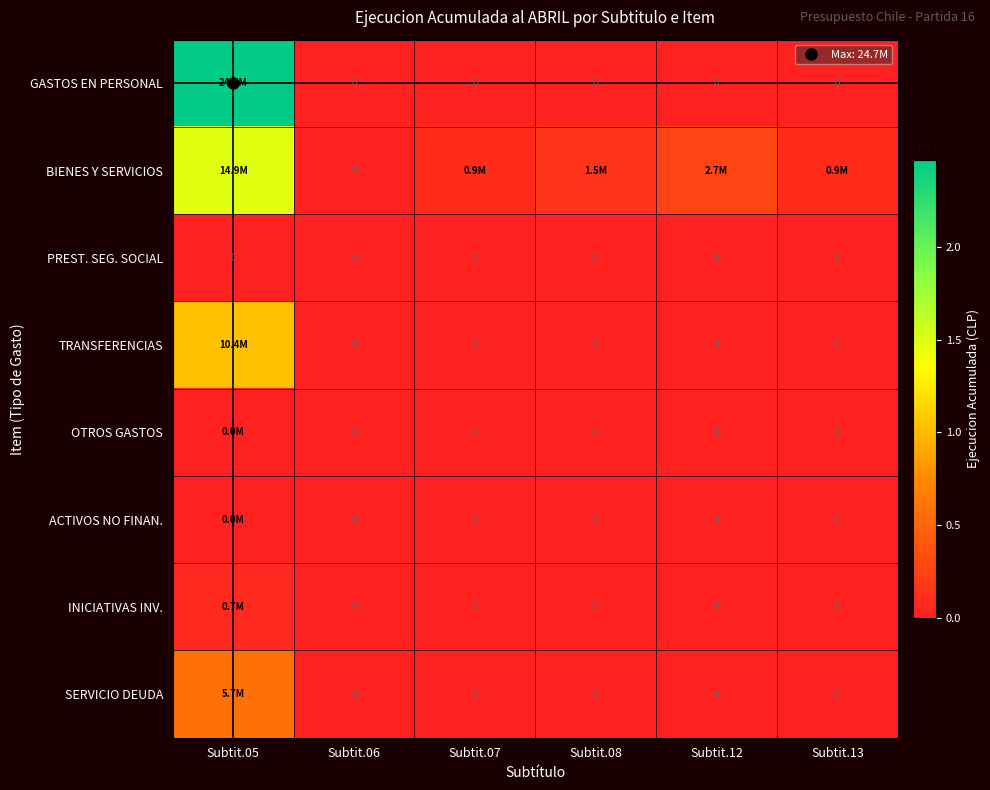

Is it true that OTROS GASTOS equals 0 at Subtit.08?

True